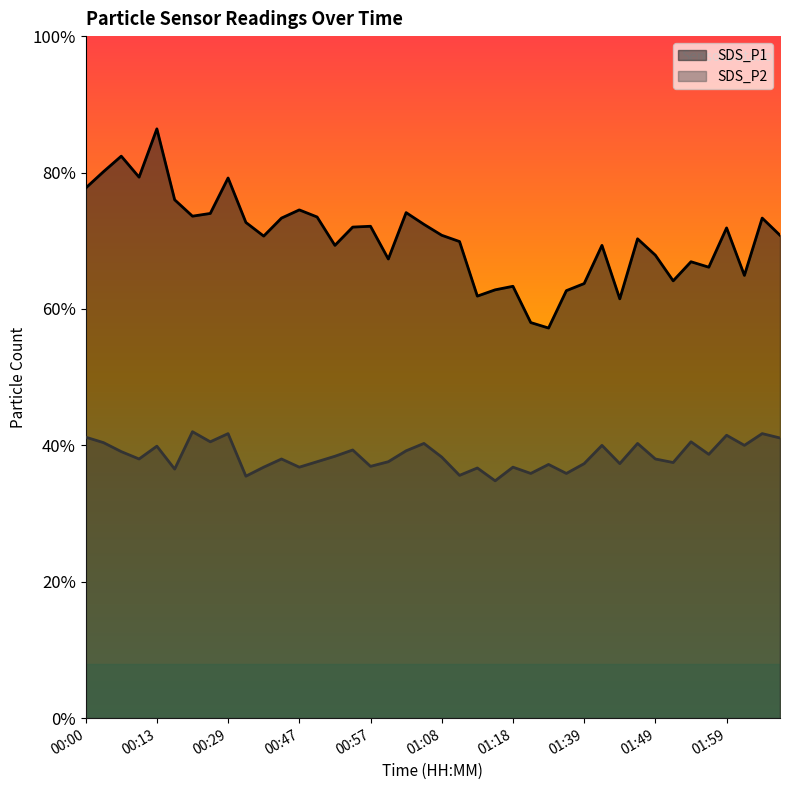

Between 01:54 and 01:59, which series saw the biggest shift?

SDS_P1